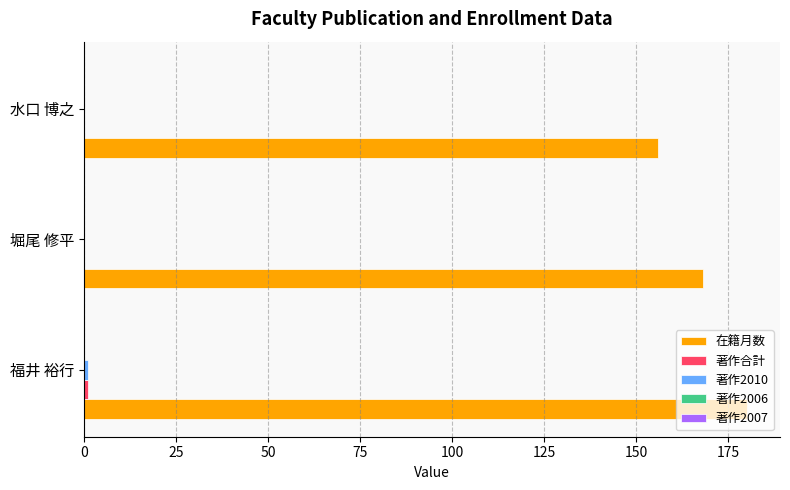

At which category is the sum across all series the highest?

福井 裕行